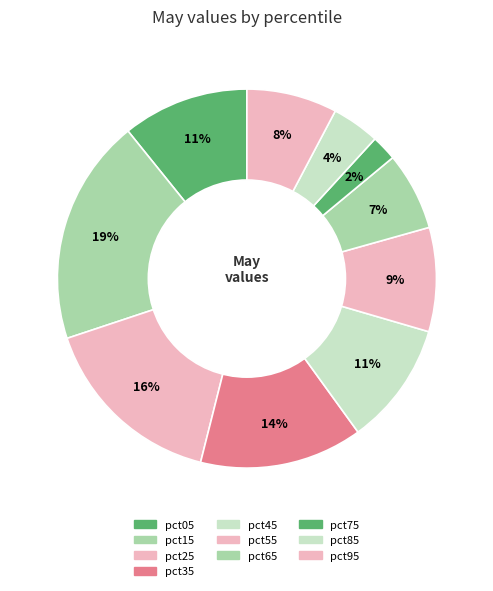

True or false: pct15 accounts for 19% of the total.

True